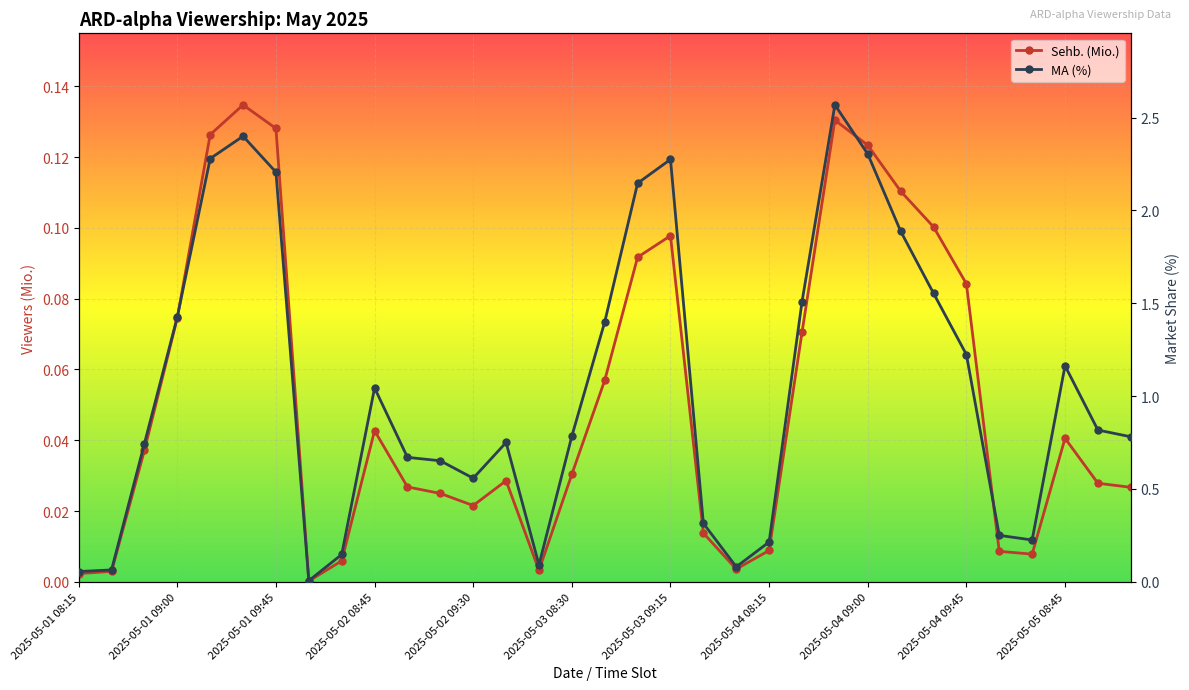

Is it true that MA (%) equals 4.3 at 2025-05-03 08:30?

False